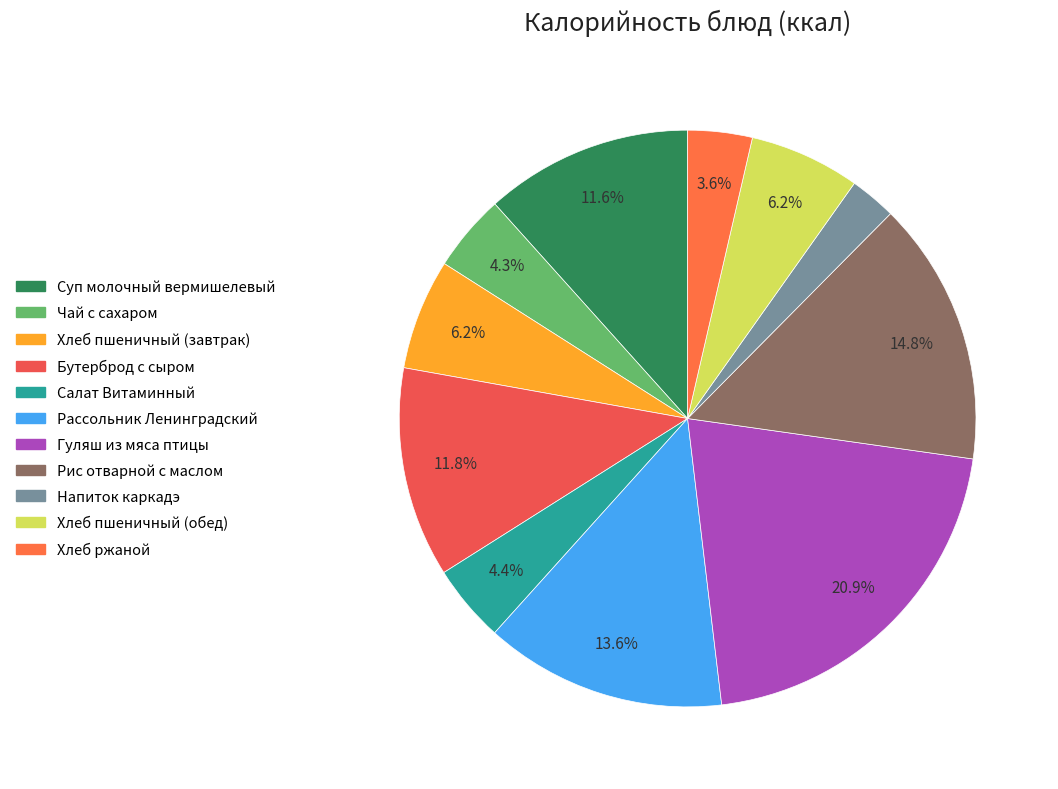

How many segments does this pie chart have?

11